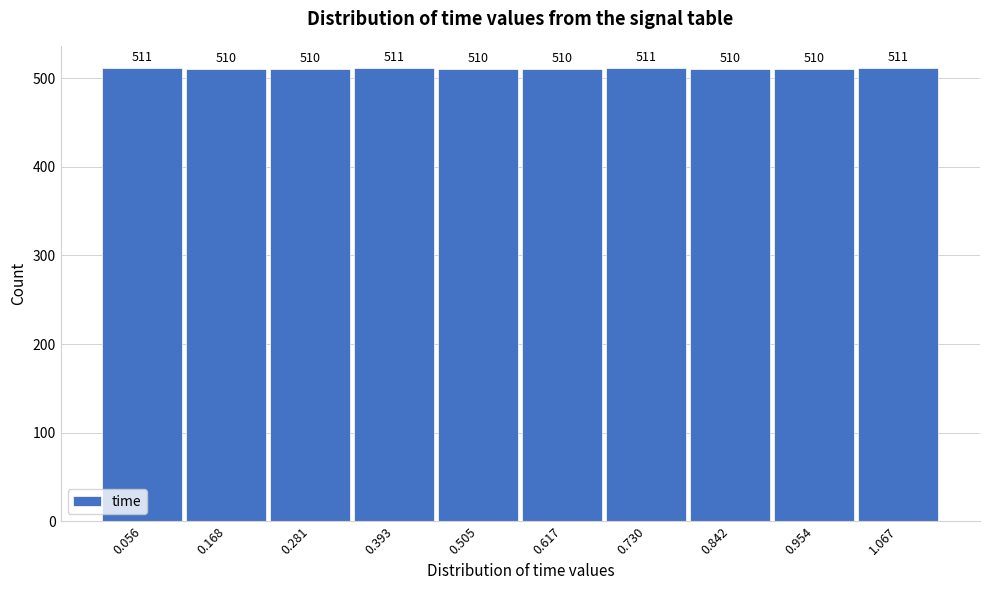

Reading left to right, transcribe this chart: for each bar, give the range it covers on the x-axis and its height. The bar edges are not printed on the chart, so give them approximately, as read against the axis.

0.00 to 0.12: 511
0.12 to 0.22: 510
0.22 to 0.34: 510
0.34 to 0.44: 511
0.44 to 0.56: 510
0.56 to 0.68: 510
0.68 to 0.78: 511
0.78 to 0.90: 510
0.90 to 1.02: 510
1.02 to 1.12: 511